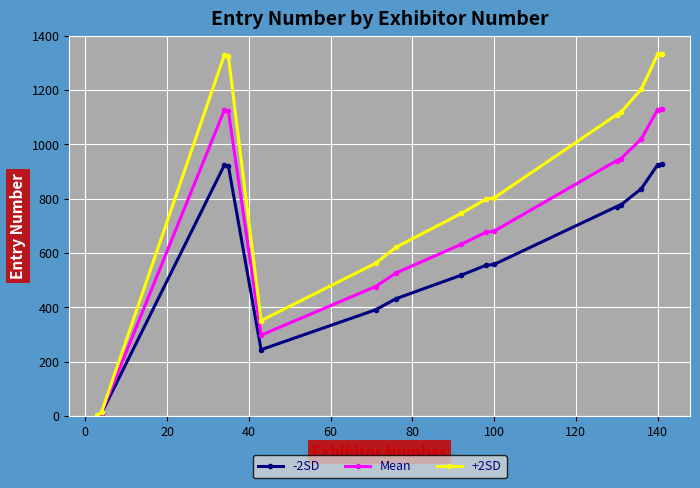

True or false: -2SD has more than 0 points higher than both neighbors.

True